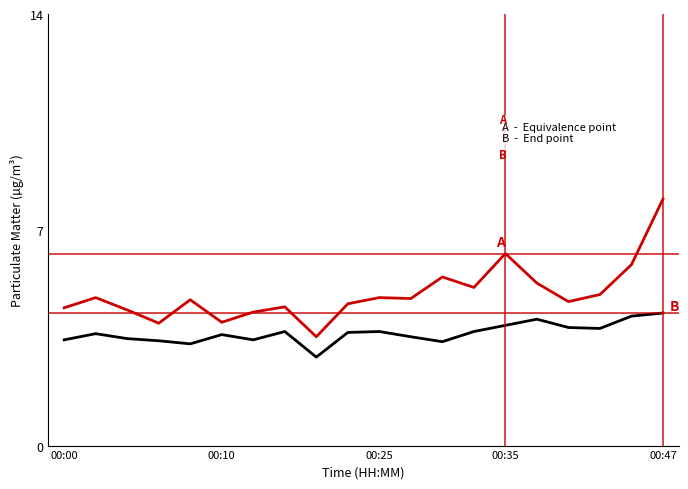

What is the greatest value displayed?

8.0